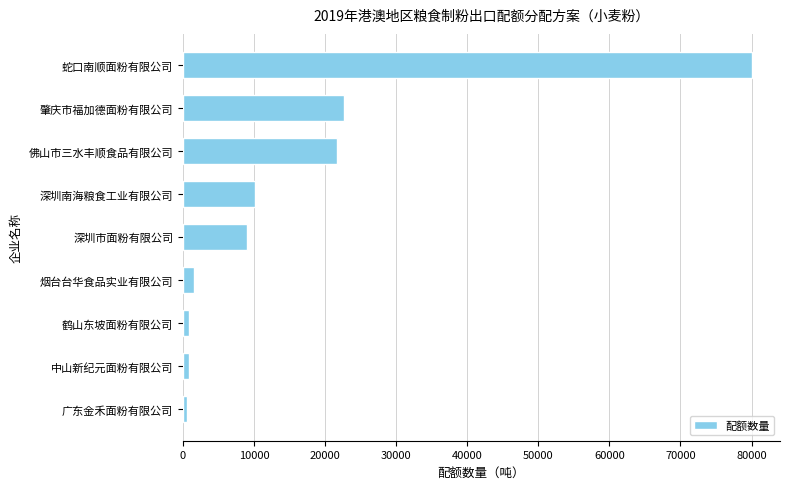

Approximately how many times larger is the value at 蛇口南顺面粉有限公司 compared to 深圳市面粉有限公司?

8.9